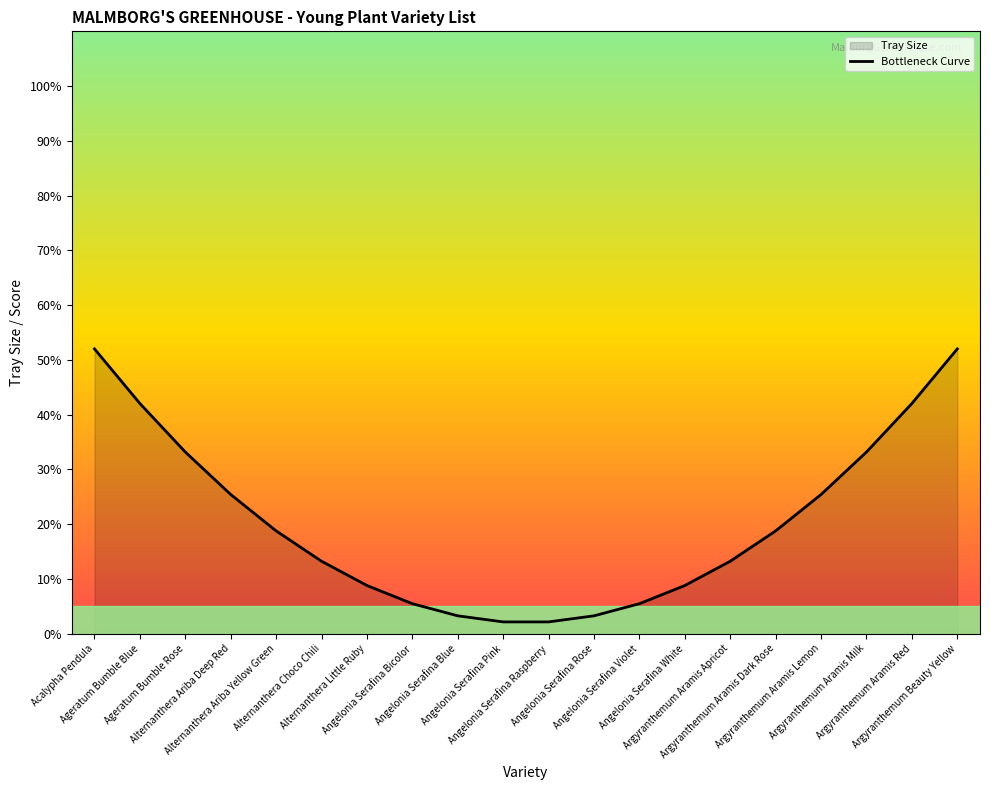

Reading left to right, list all the values displayed in this chart.

52.0	42.0	33.2	25.4	18.8	13.2	8.8	5.5	3.2	2.1	2.1	3.2	5.5	8.8	13.2	18.8	25.4	33.2	42.0	52.0